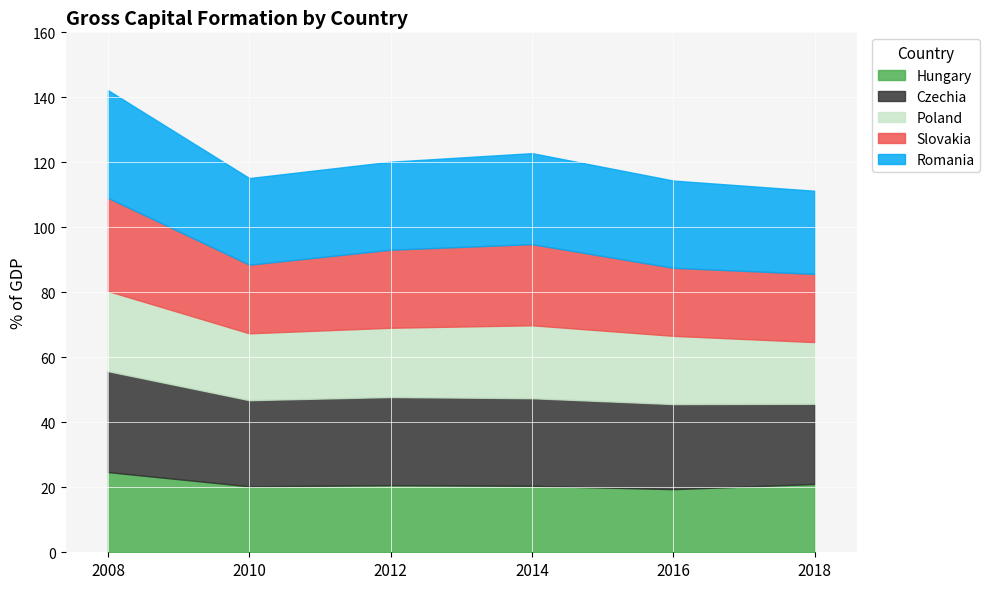

At which label is Poland closest to 21?

2016